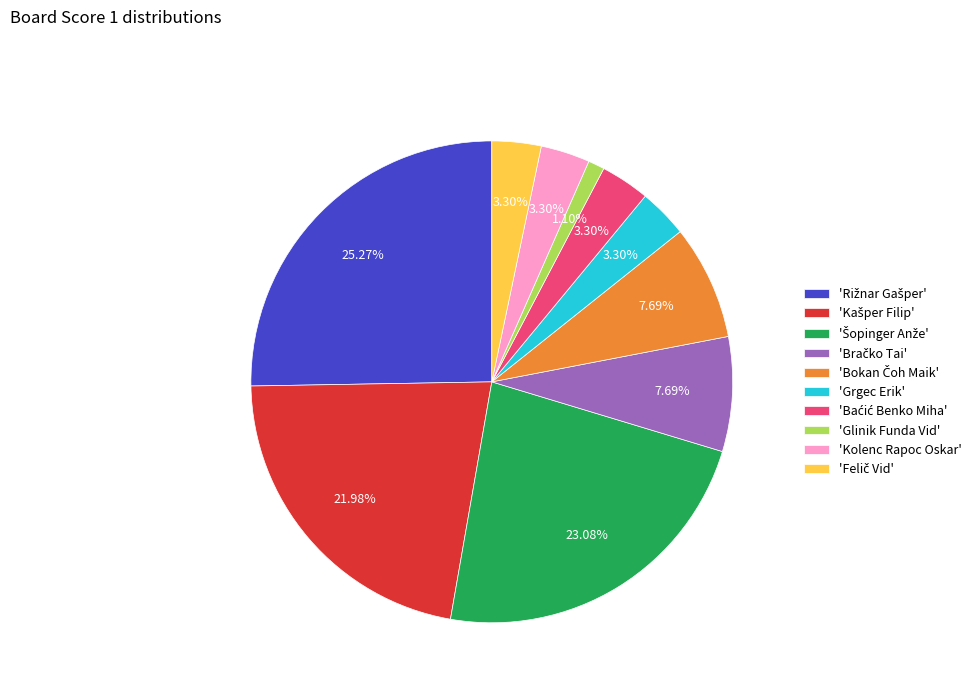

To the nearest percent, what is the difference between the largest and smallest slice percentages?

24%